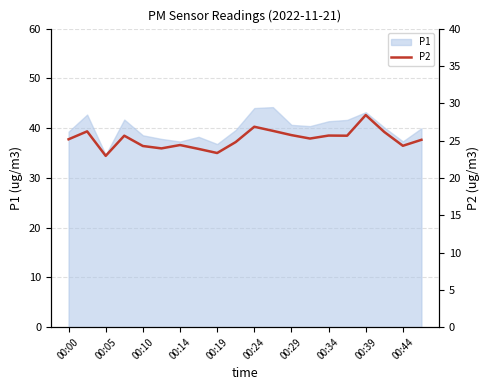

What is the smallest value displayed?

22.9